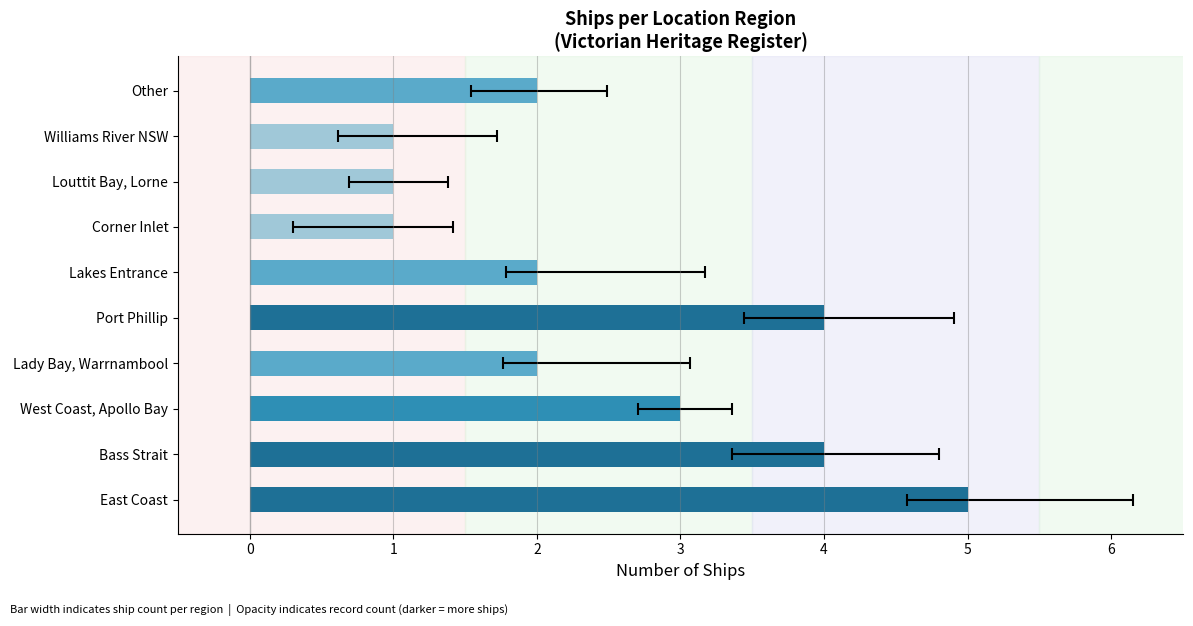

What is the difference between the maximum and minimum values?

4